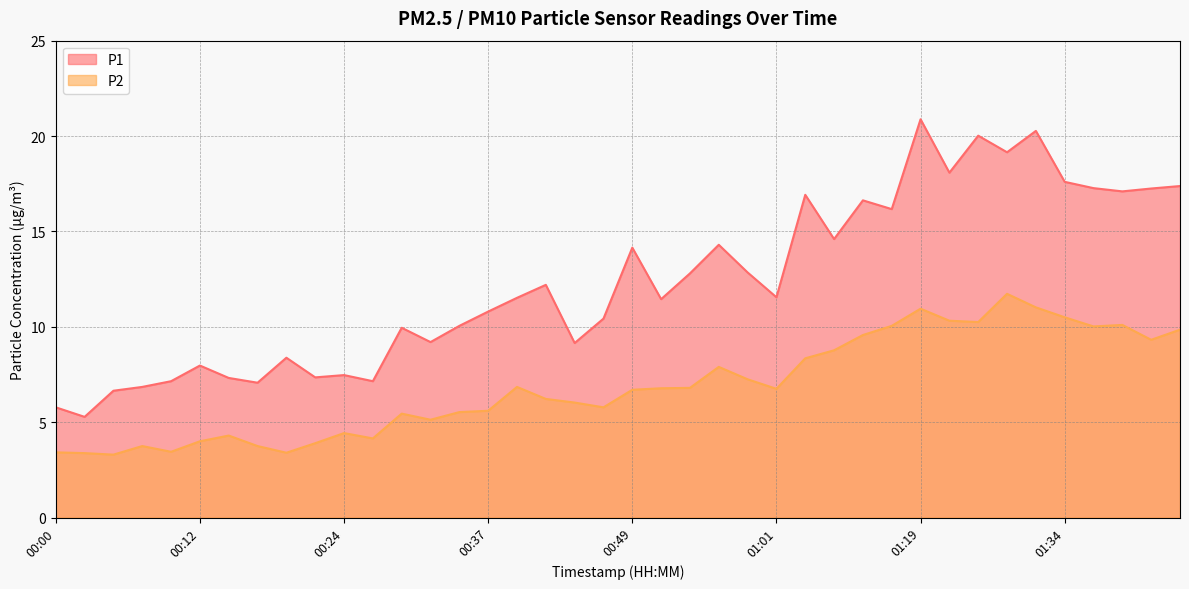

What is the greatest value displayed?

20.9